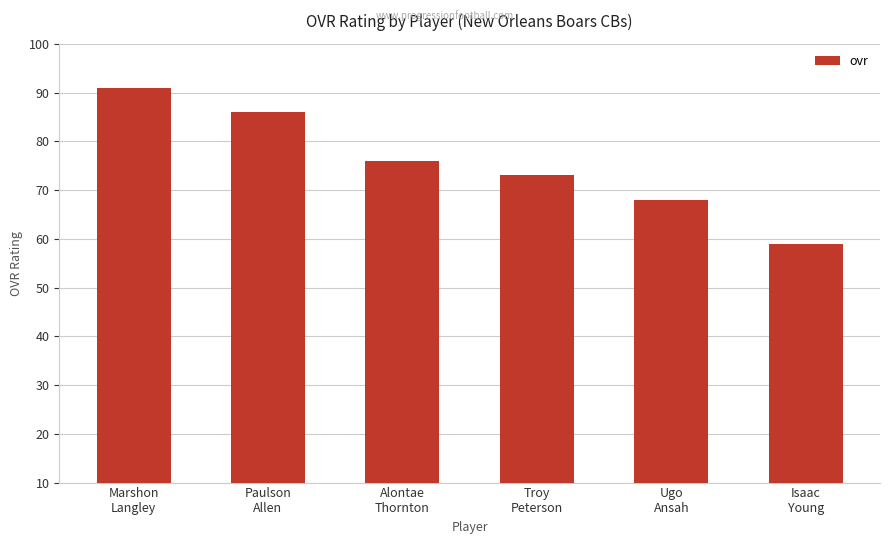

What is the difference between the values at Troy
Peterson and Alontae
Thornton?

3